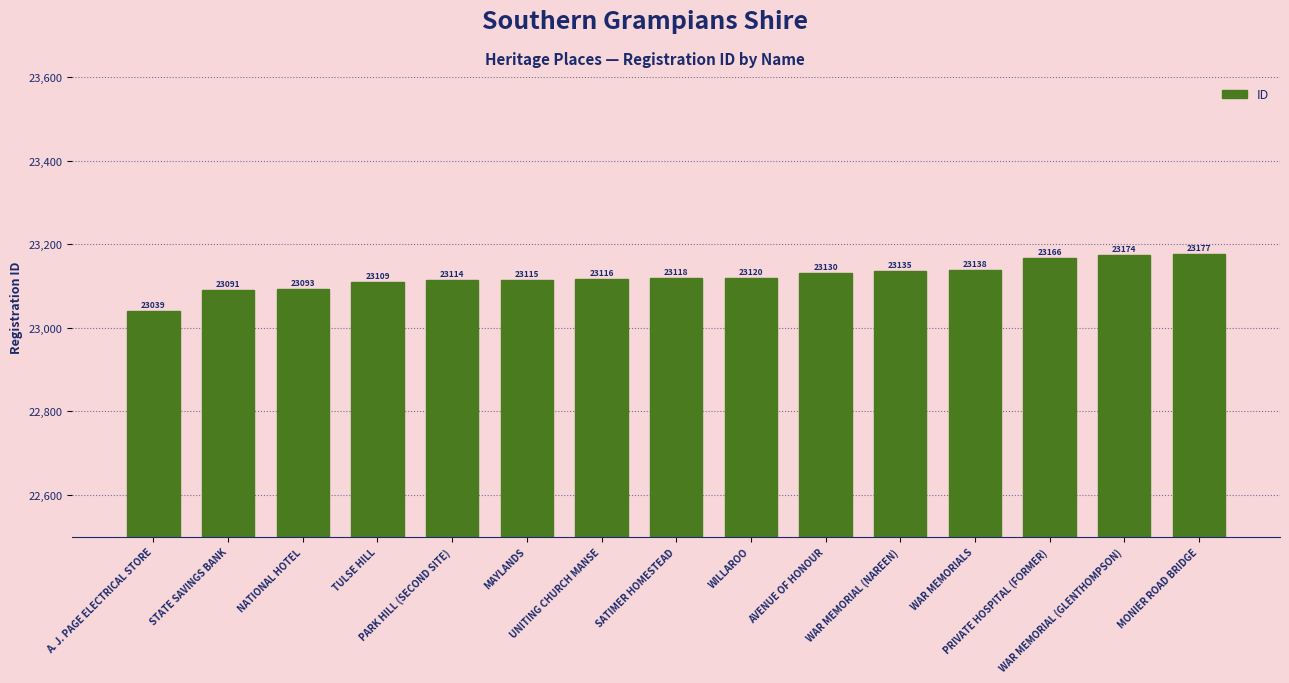

Are the bars grouped side by side (vs. stacked)?

No